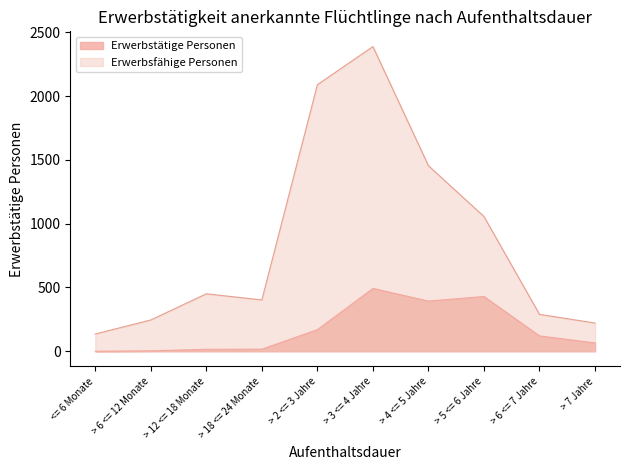

Reading left to right, list all the values displayed in this chart.

Erwerbstätige Personen (Total): <= 6 Monate=0	> 6 <= 12 Monate=3	> 12 <= 18 Monate=15	> 18 <= 24 Monate=16	> 2 <= 3 Jahre=169	> 3 <= 4 Jahre=492	> 4 <= 5 Jahre=393	> 5 <= 6 Jahre=429	> 6 <= 7 Jahre=120	> 7 Jahre=65
Erwerbsfähige Personen: <= 6 Monate=135	> 6 <= 12 Monate=245	> 12 <= 18 Monate=450	> 18 <= 24 Monate=402	> 2 <= 3 Jahre=2089	> 3 <= 4 Jahre=2388	> 4 <= 5 Jahre=1454	> 5 <= 6 Jahre=1056	> 6 <= 7 Jahre=289	> 7 Jahre=221